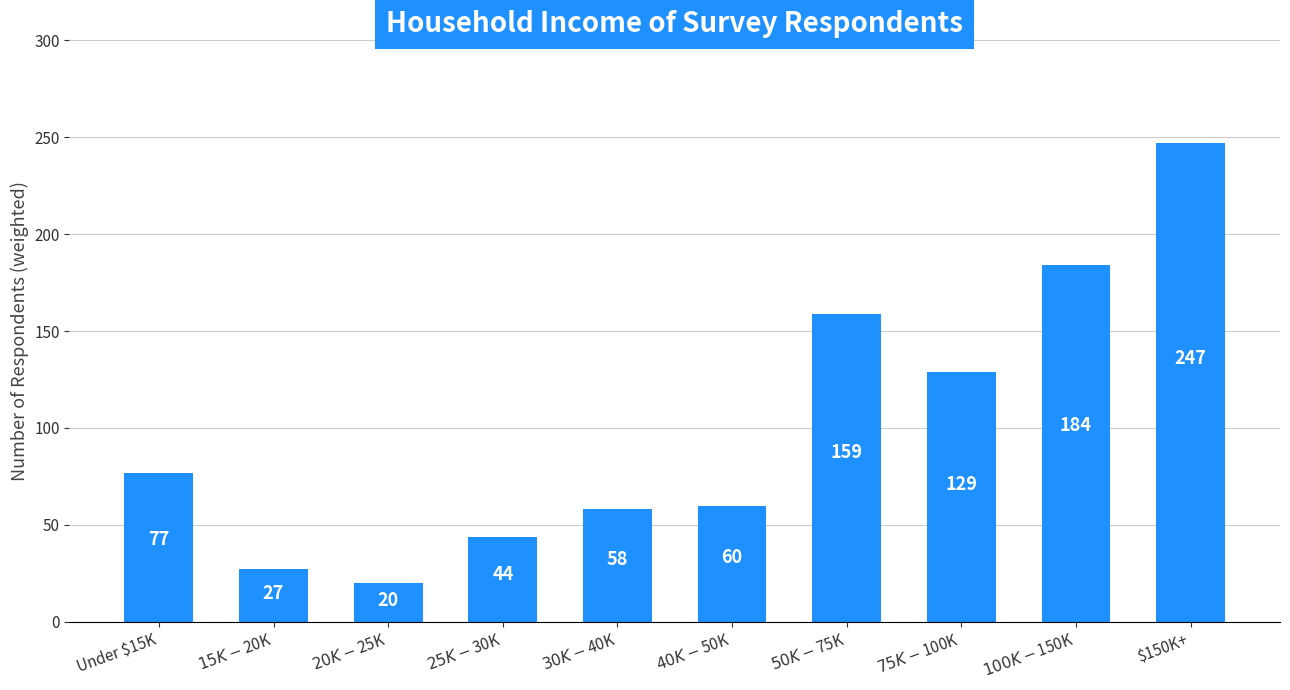

What is the difference between the values at $25K-$30K and Under $15K?

33